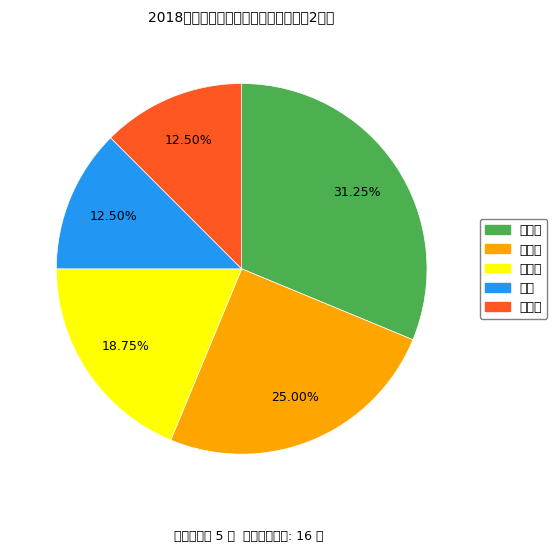

To the nearest percent, what is the difference between the 夏朝晖 and 童德华 slice percentages?

6%